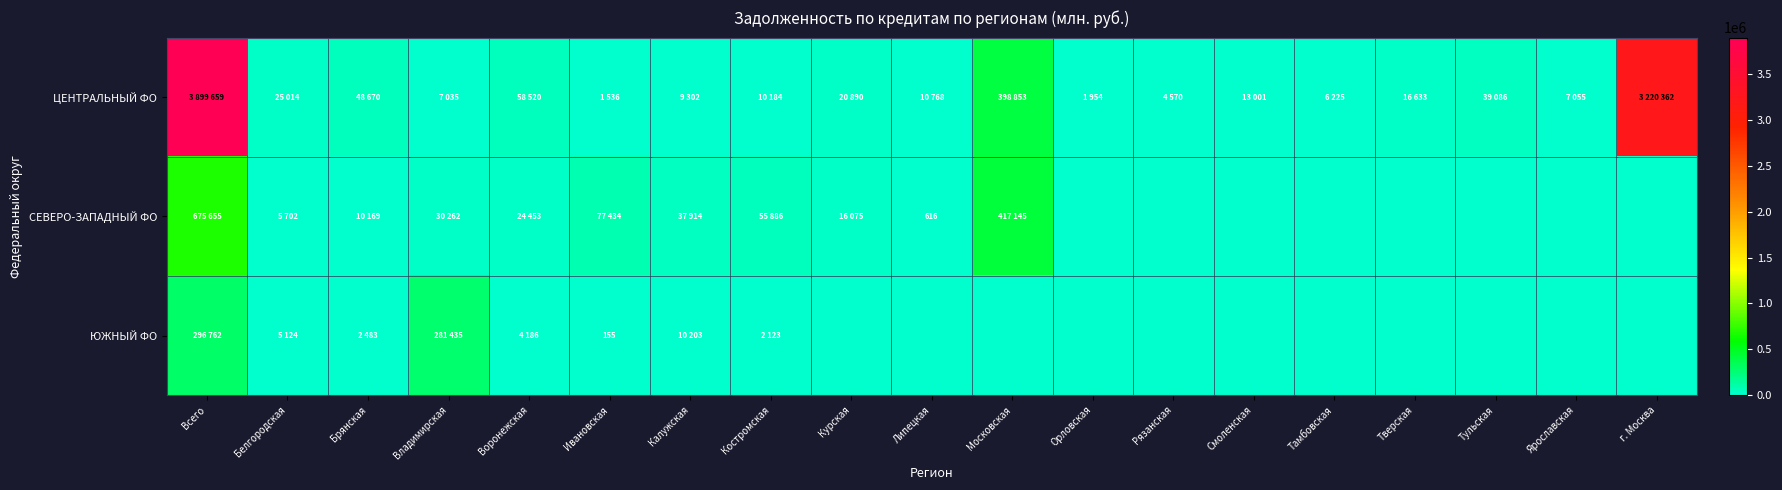

List the series in order of their peak value, highest first.

ЦЕНТРАЛЬНЫЙ ФО, СЕВЕРО-ЗАПАДНЫЙ ФО, ЮЖНЫЙ ФО